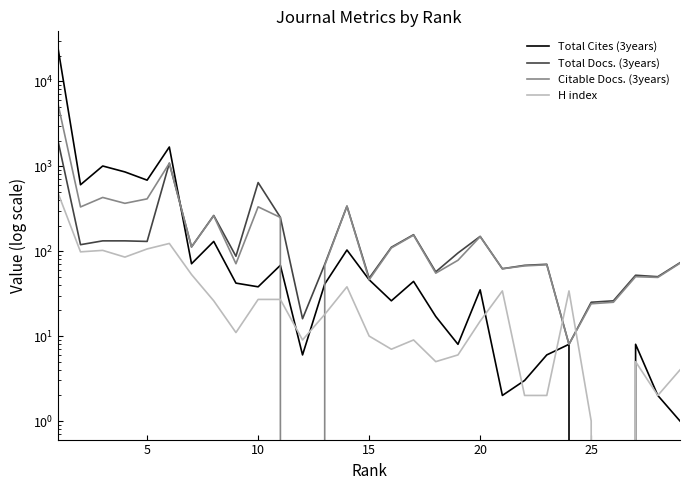

What is the difference between the maximum and minimum values in the Total Docs. (3years) series?

1903